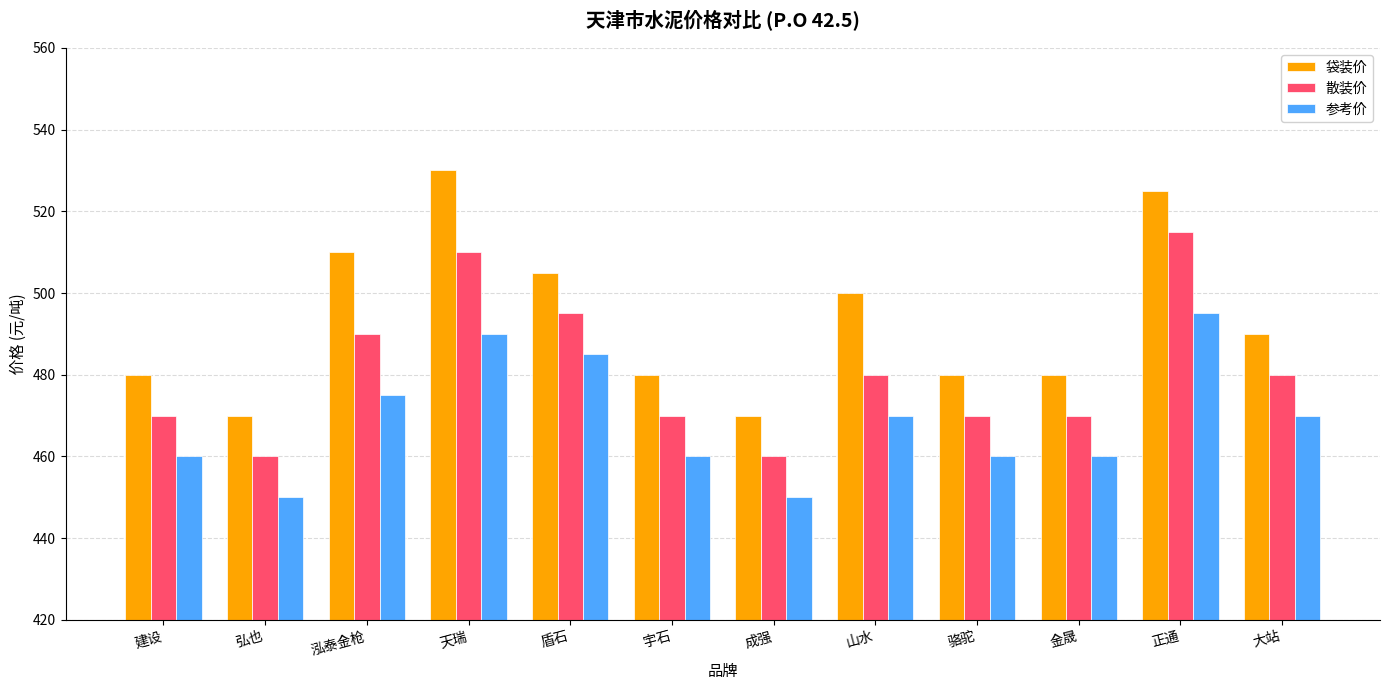

How many bars are there in total?

36